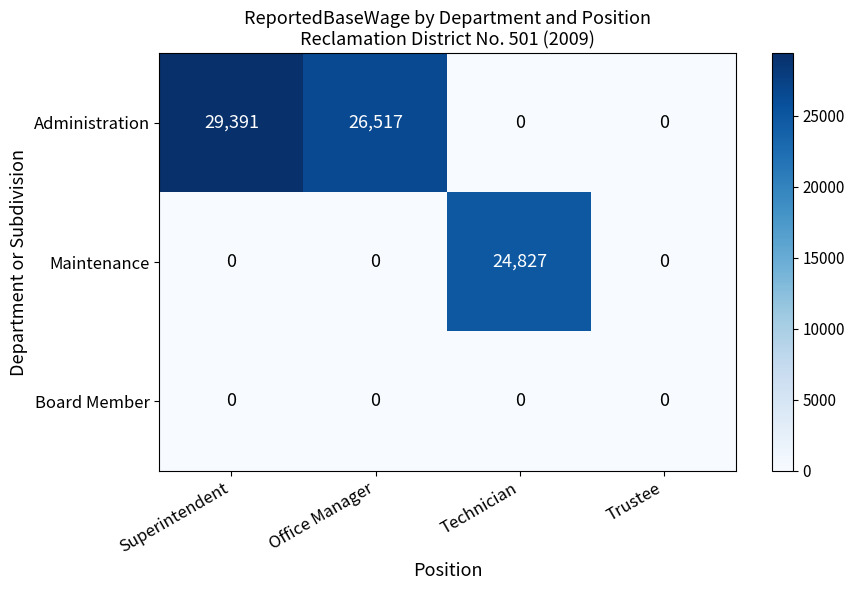

Rank the series by their average value, from lowest to highest.

Board Member, Maintenance, Administration